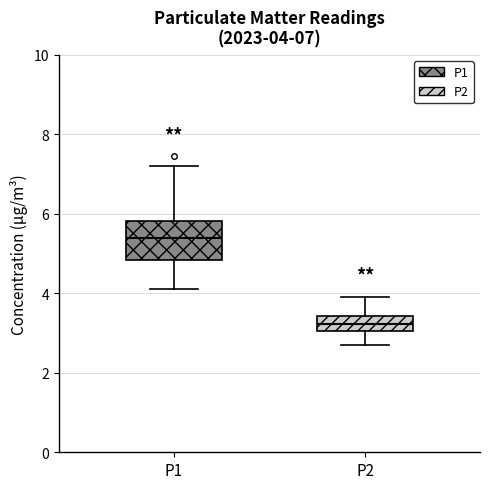

Which box is the tallest, from its lower edge to its upper edge?

P1